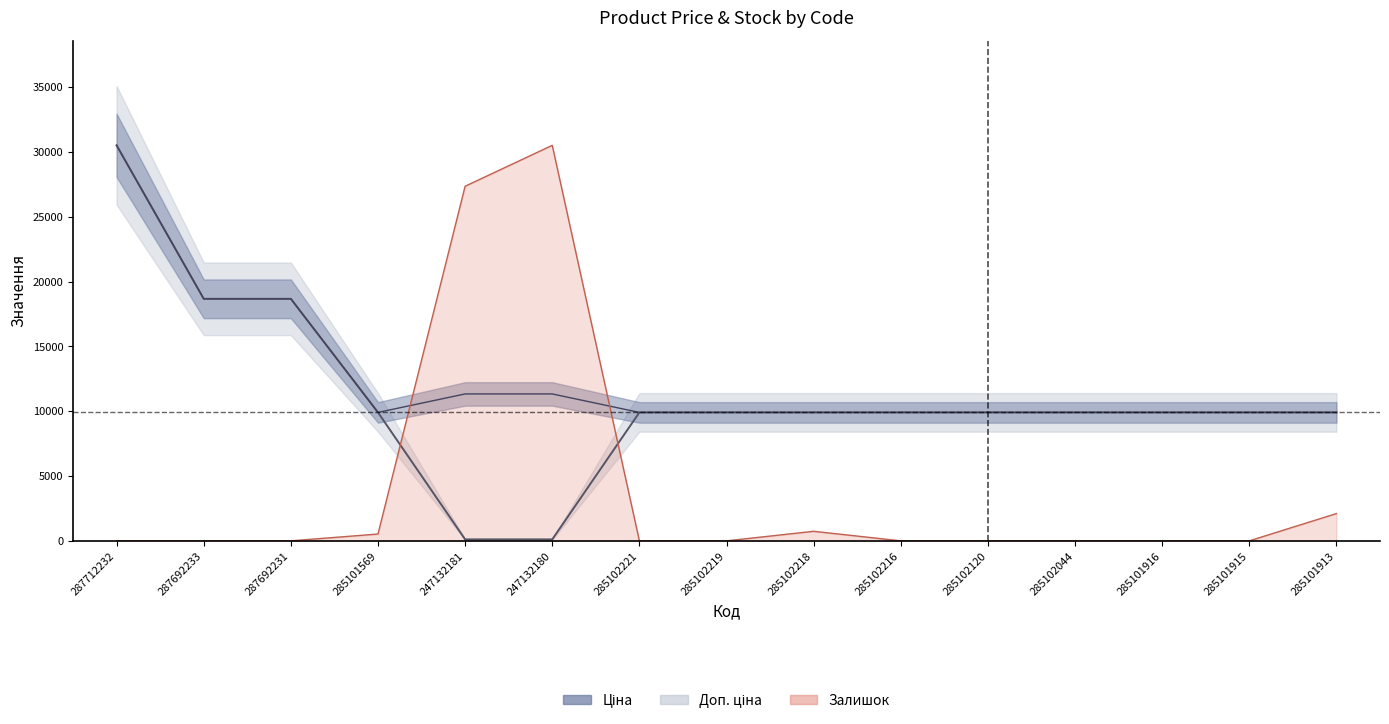

What is the spread (max minus min) of values at 285102218?

9172.0